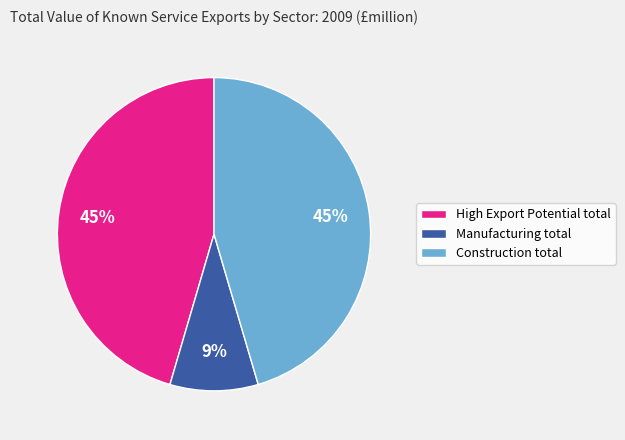

The Construction total slice represents 56% of the pie. True or false?

False